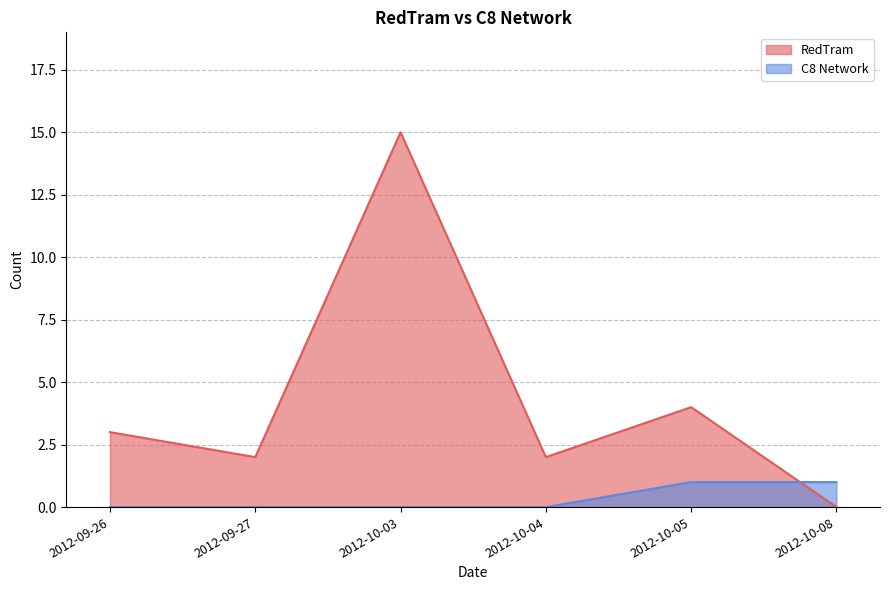

What is the total value across all series at 2012-10-05?

5